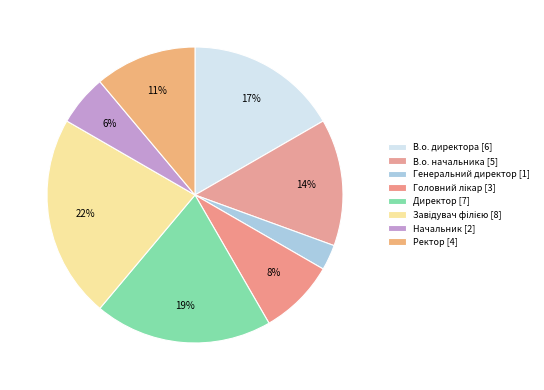

What is the change in value from Генеральний директор to Начальник?

+1